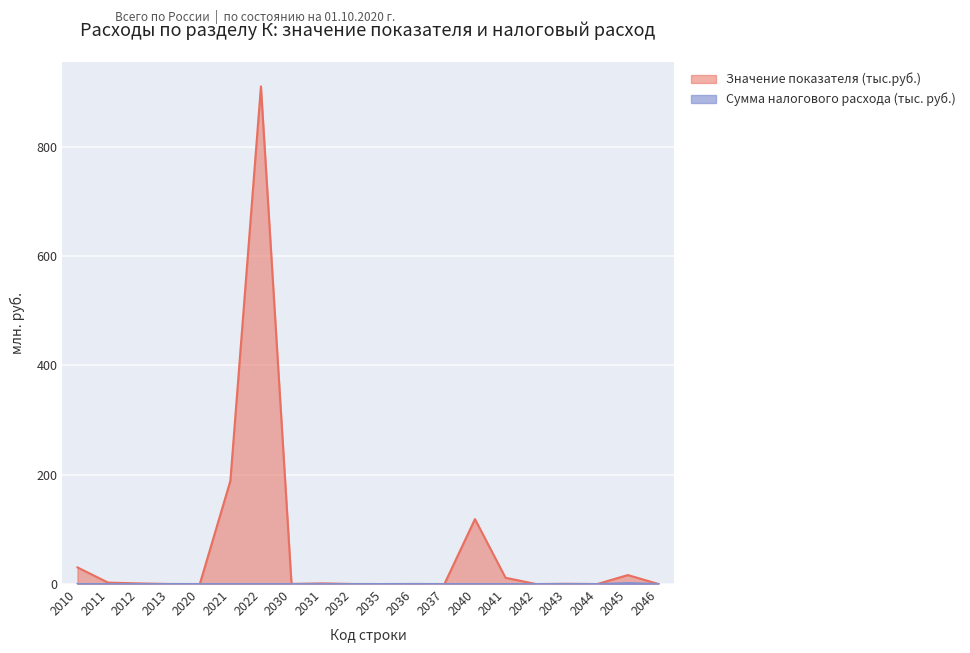

Does the chart display data point markers on the line(s)?

No